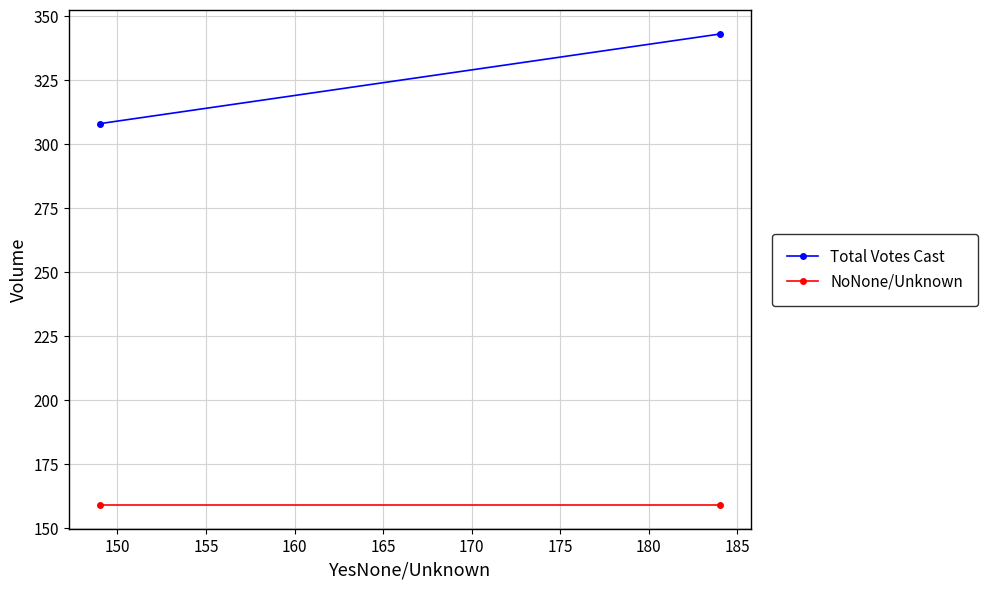

List the series in order of their overall mean, highest first.

Total Votes Cast, NoNone/Unknown